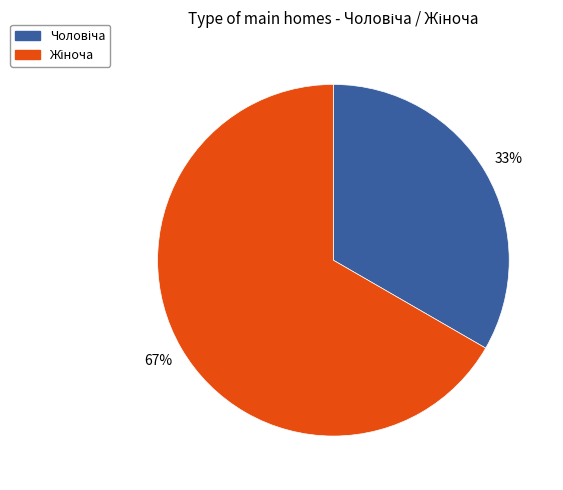

Does any single category account for the majority?

Yes